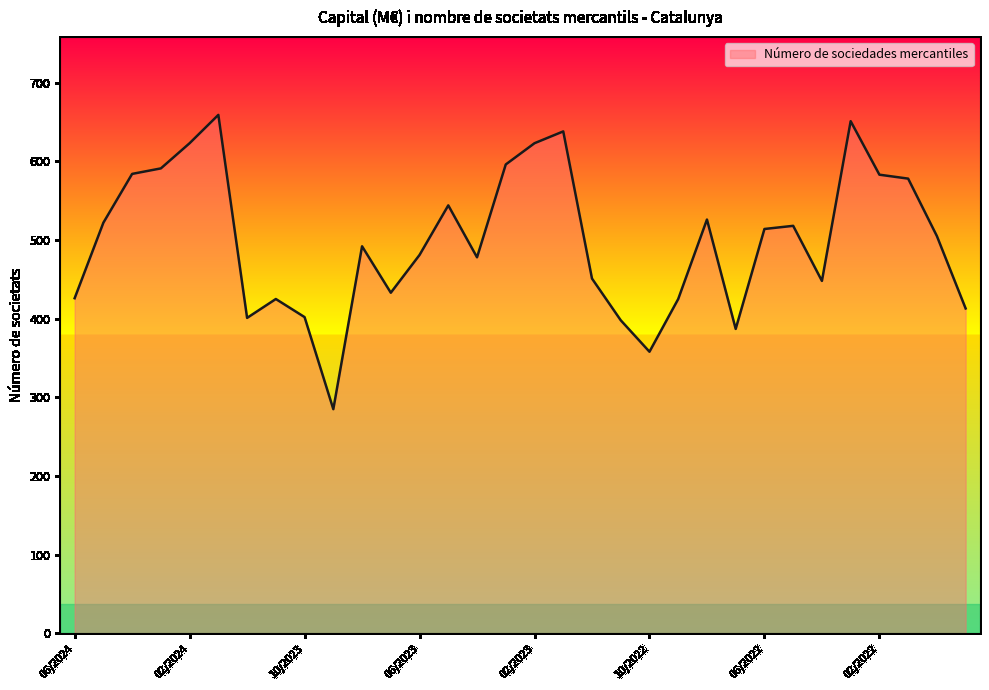

What is the difference between the maximum and minimum values?

374